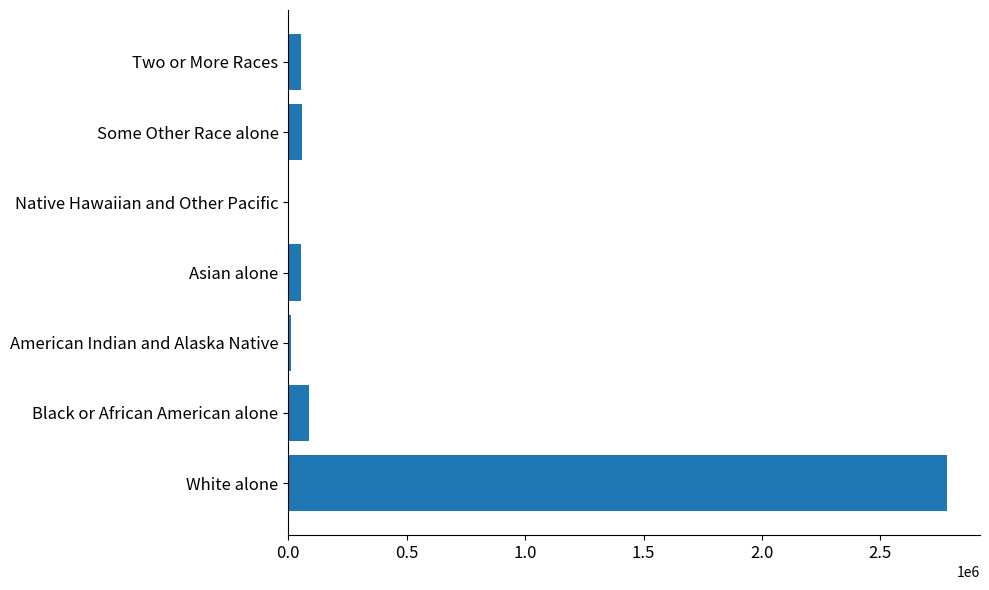

What is the sum of all values?

3046355